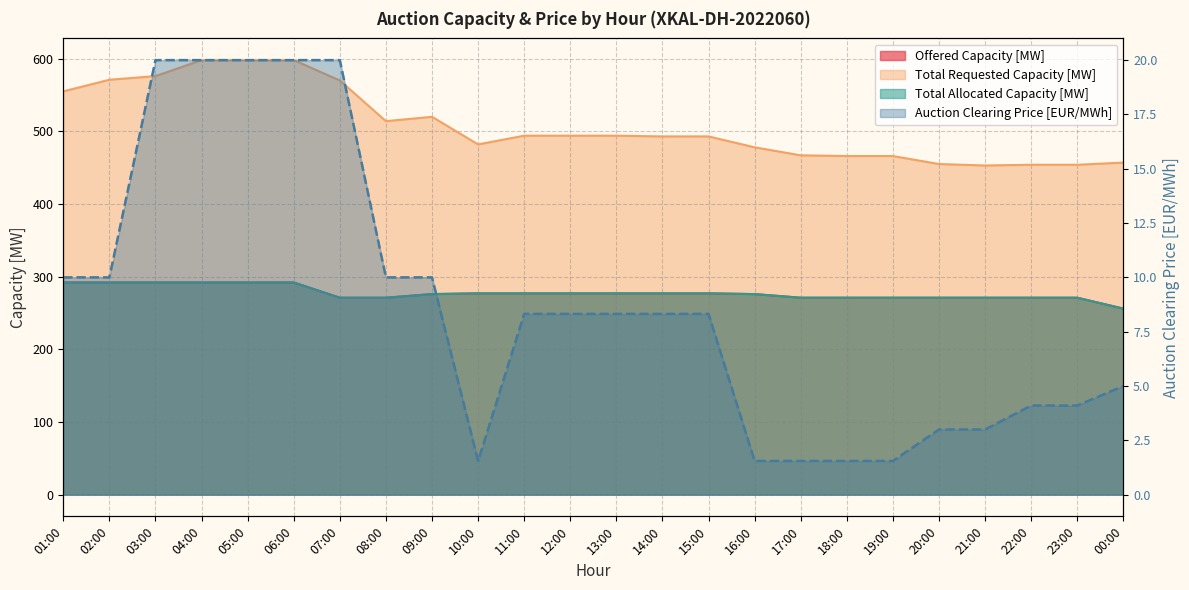

The Auction Clearing Price [EUR/MWh] series shows 29.9 at 07:00. True or false?

False